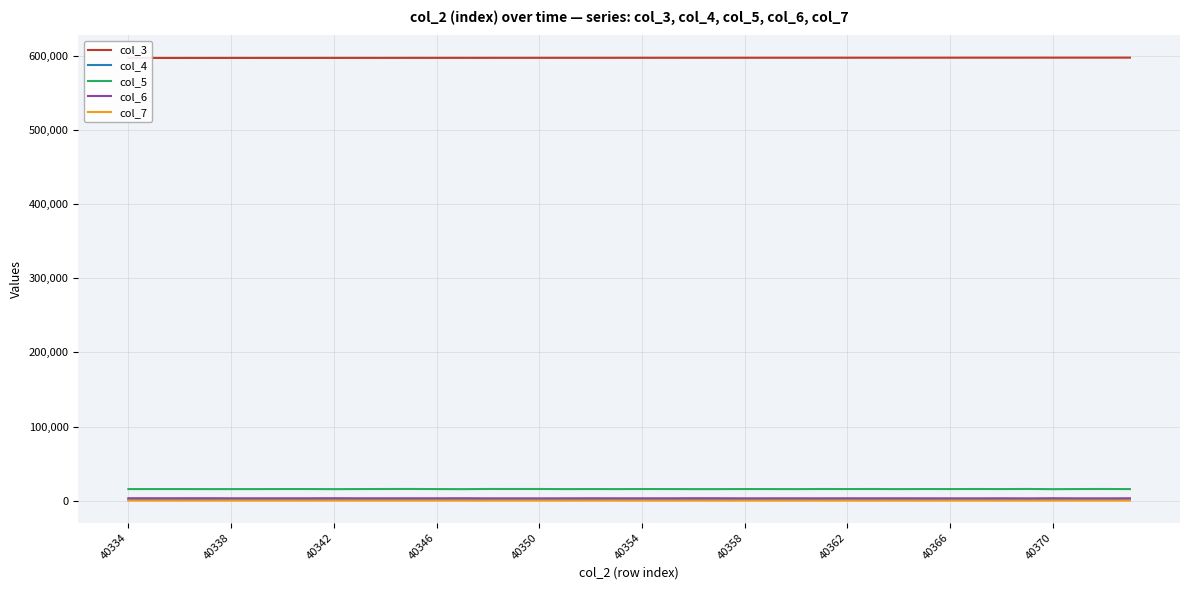

How many data points in col_7 are above 58?

16